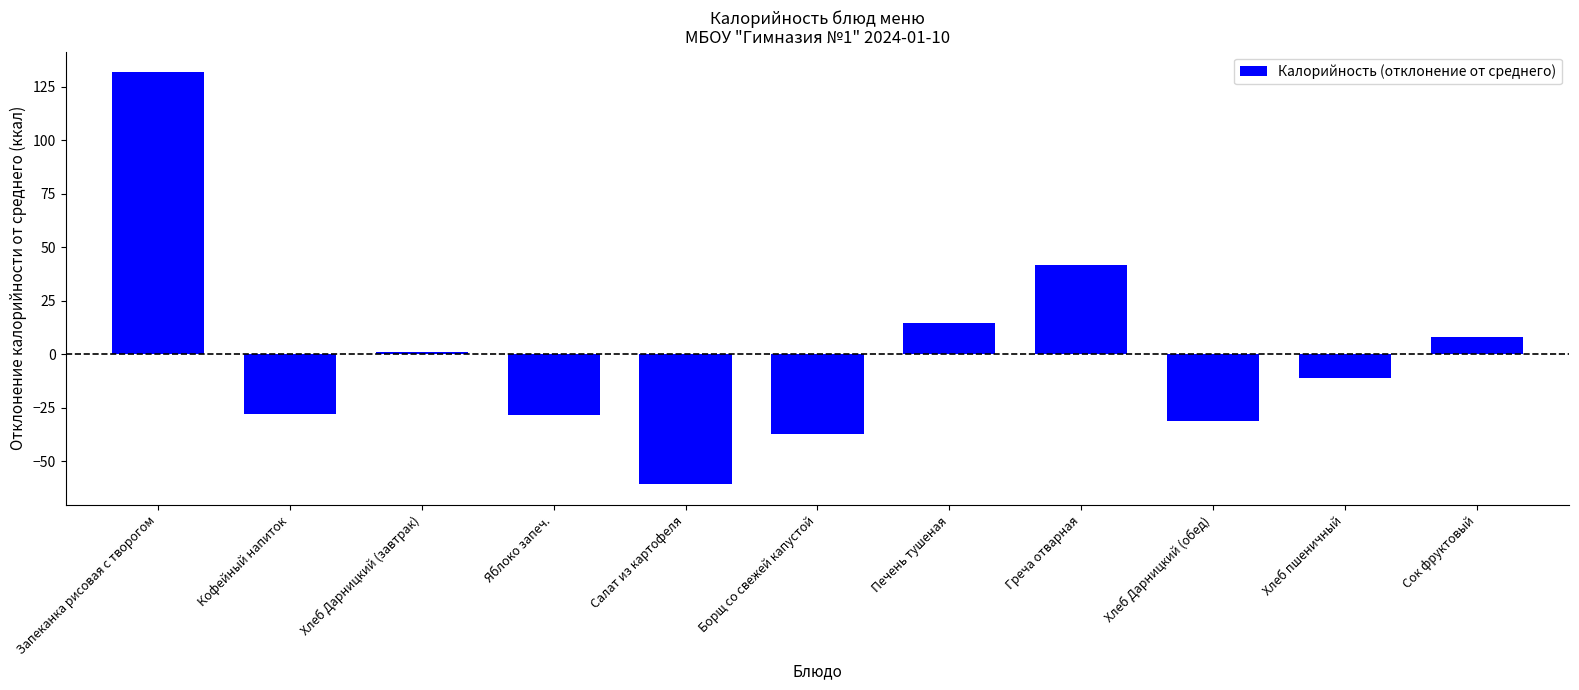

Where does the data first go above -10?

Запеканка рисовая с творогом